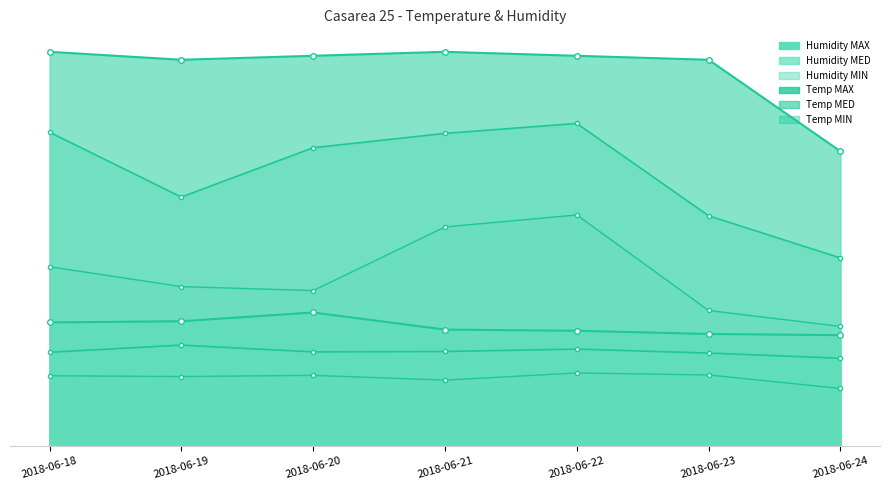

Between 2018-06-22 and 2018-06-20, which is larger?

2018-06-20